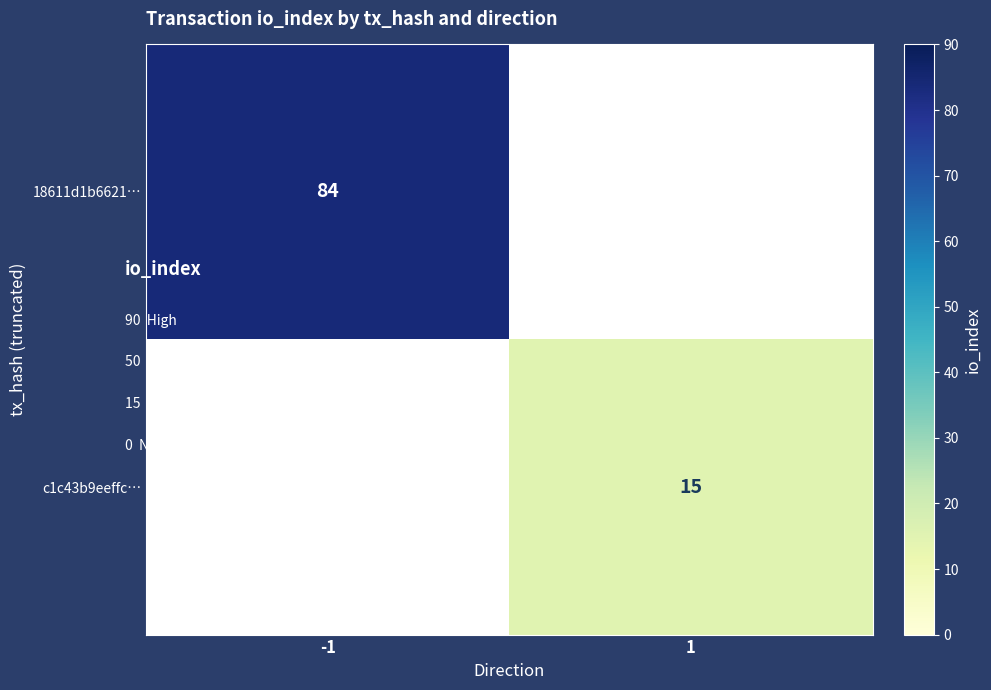

True or false: 18611d1b6621… has a value of 84 at -1.

True